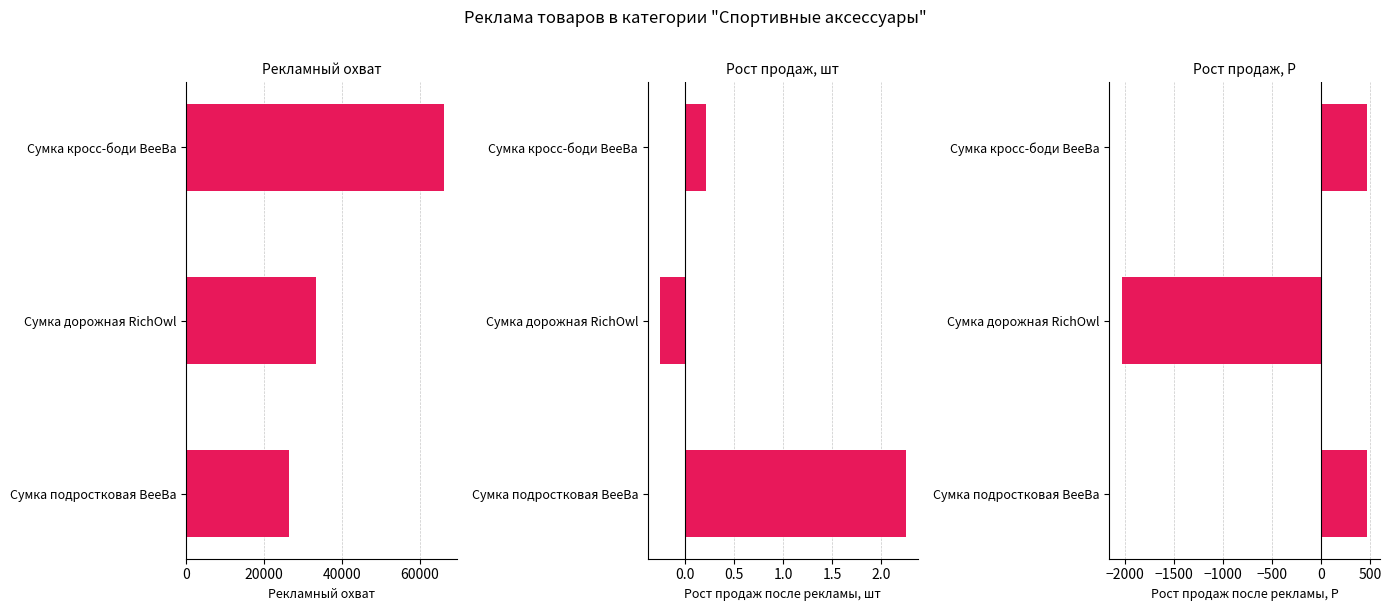

Reading left to right, extract all data points from this chart.

Рекламный охват: 0=66160.0	20000=33246.0	40000=26519.0
Рост продаж, шт: 0=0.2	20000=-0.3	40000=2.2
Рост продаж, Р: 0=472.0	20000=-2037.0	40000=467.0